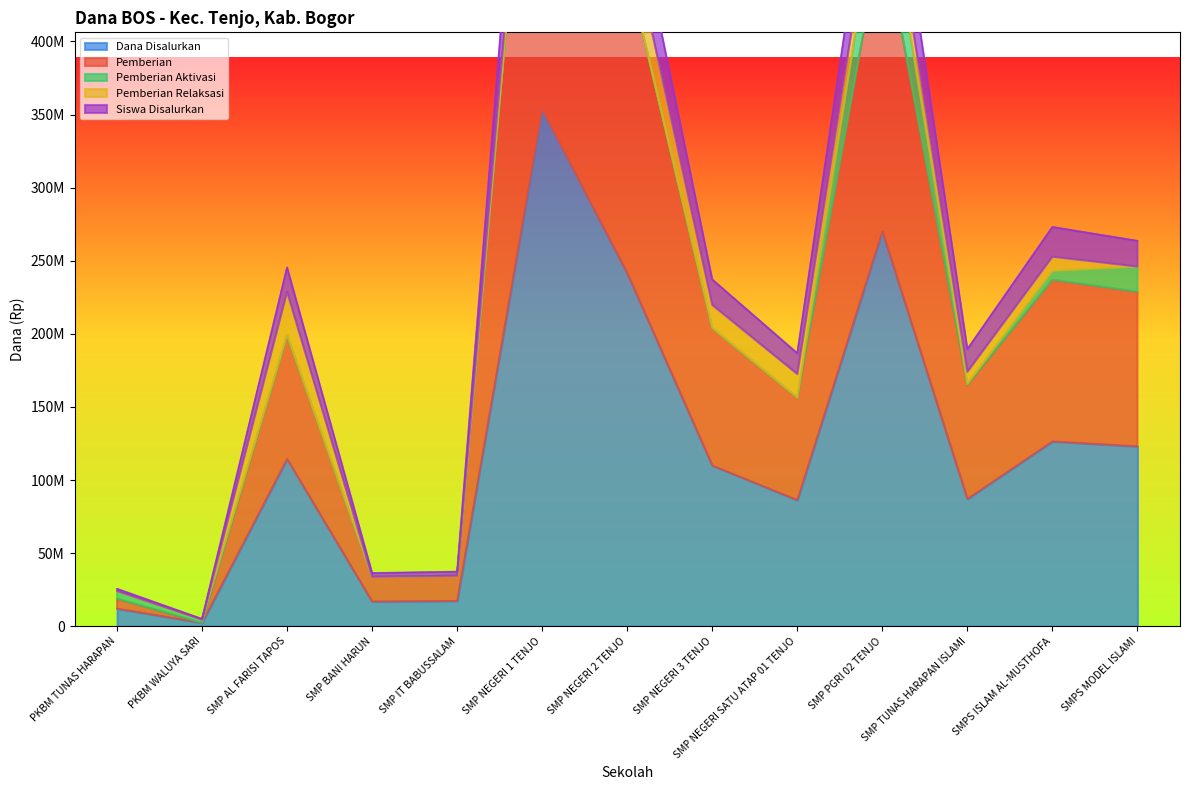

Is the value of Pemberian at SMP NEGERI 2 TENJO greater than the value of Dana Disalurkan at SMP NEGERI 2 TENJO?

Yes